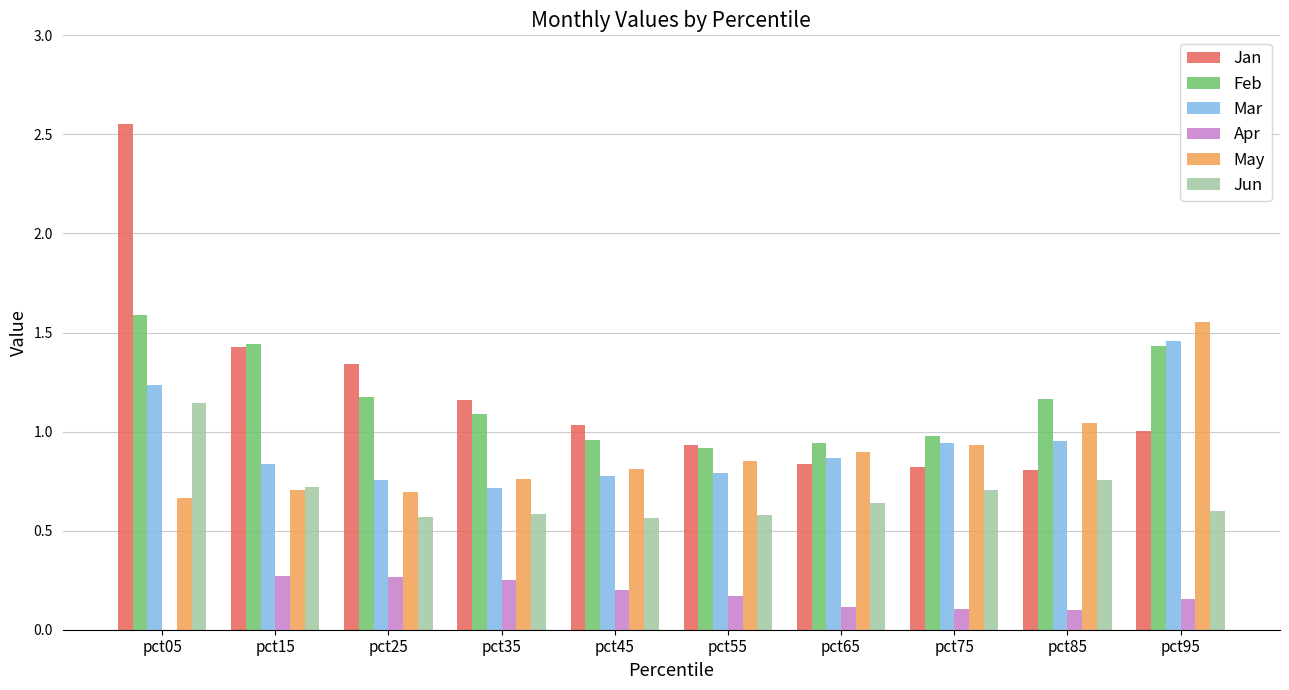

What is the highest value of the Jun series?

1.1